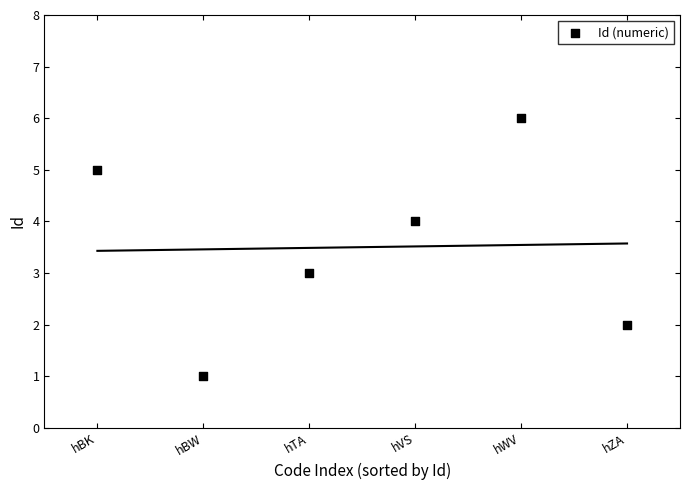

What is the average X value?

4